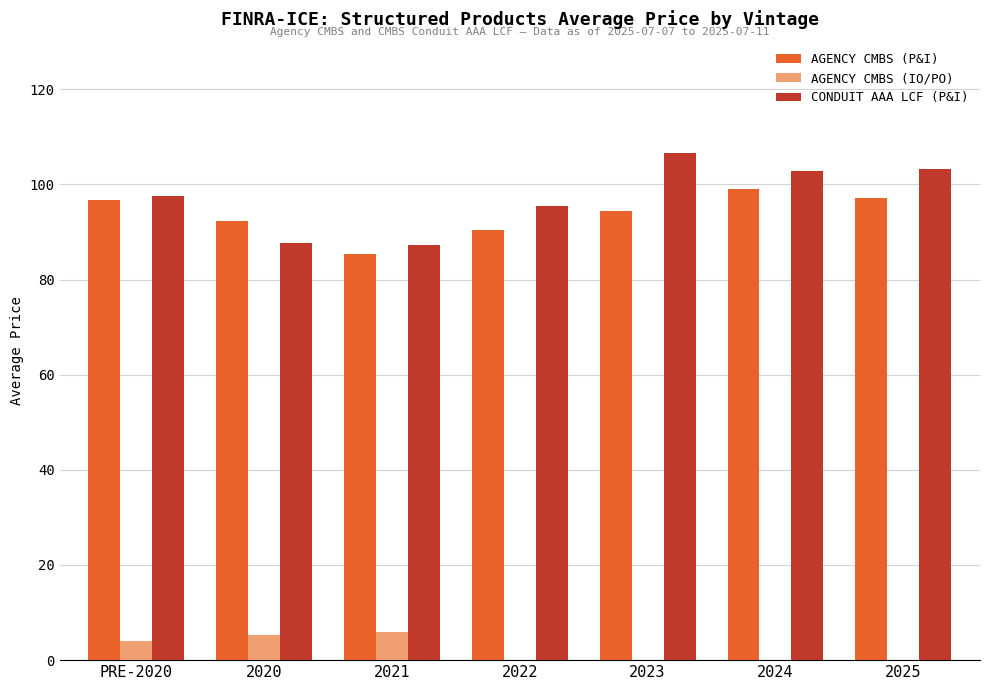

What is the greatest value displayed?

106.7